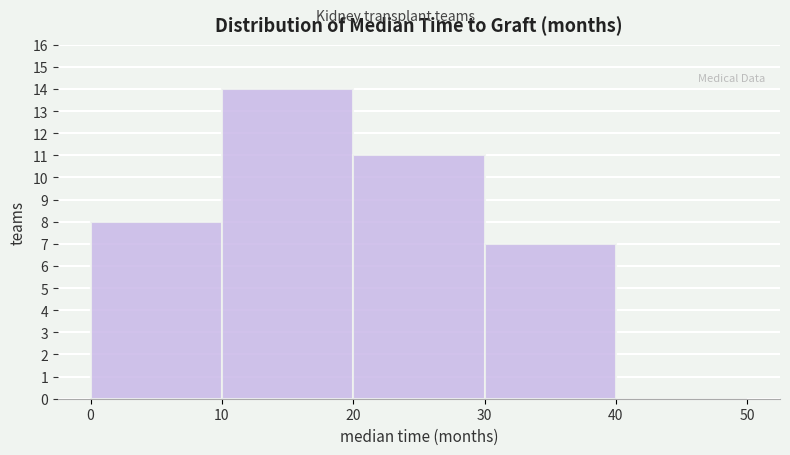

What is the height of the bar covering 20 to 30 on the x-axis? The values are not printed on the chart, so give them approximately, as read against the axis.

11